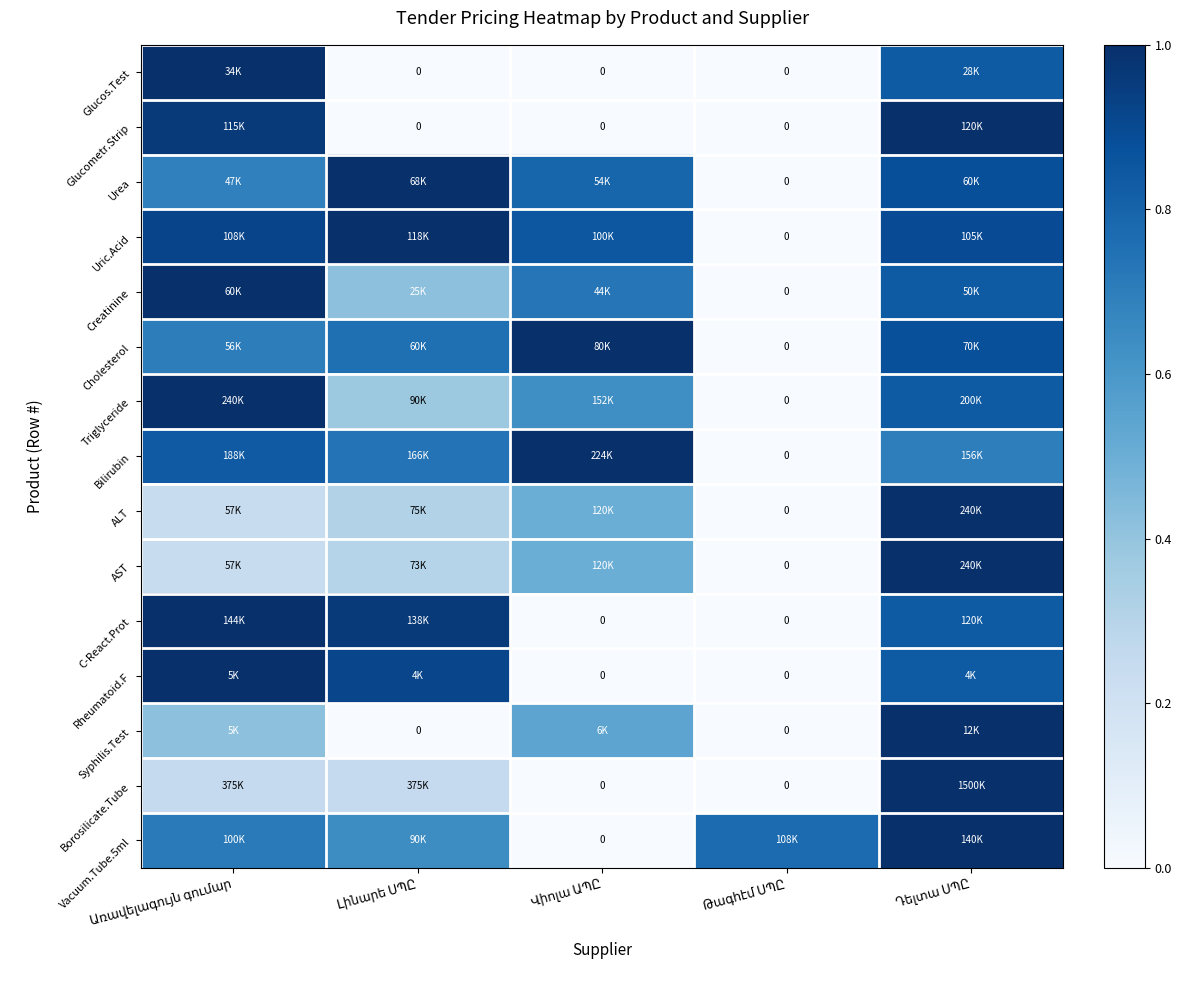

What is the difference between the maximum and minimum values in the Cholesterol series?

1.0